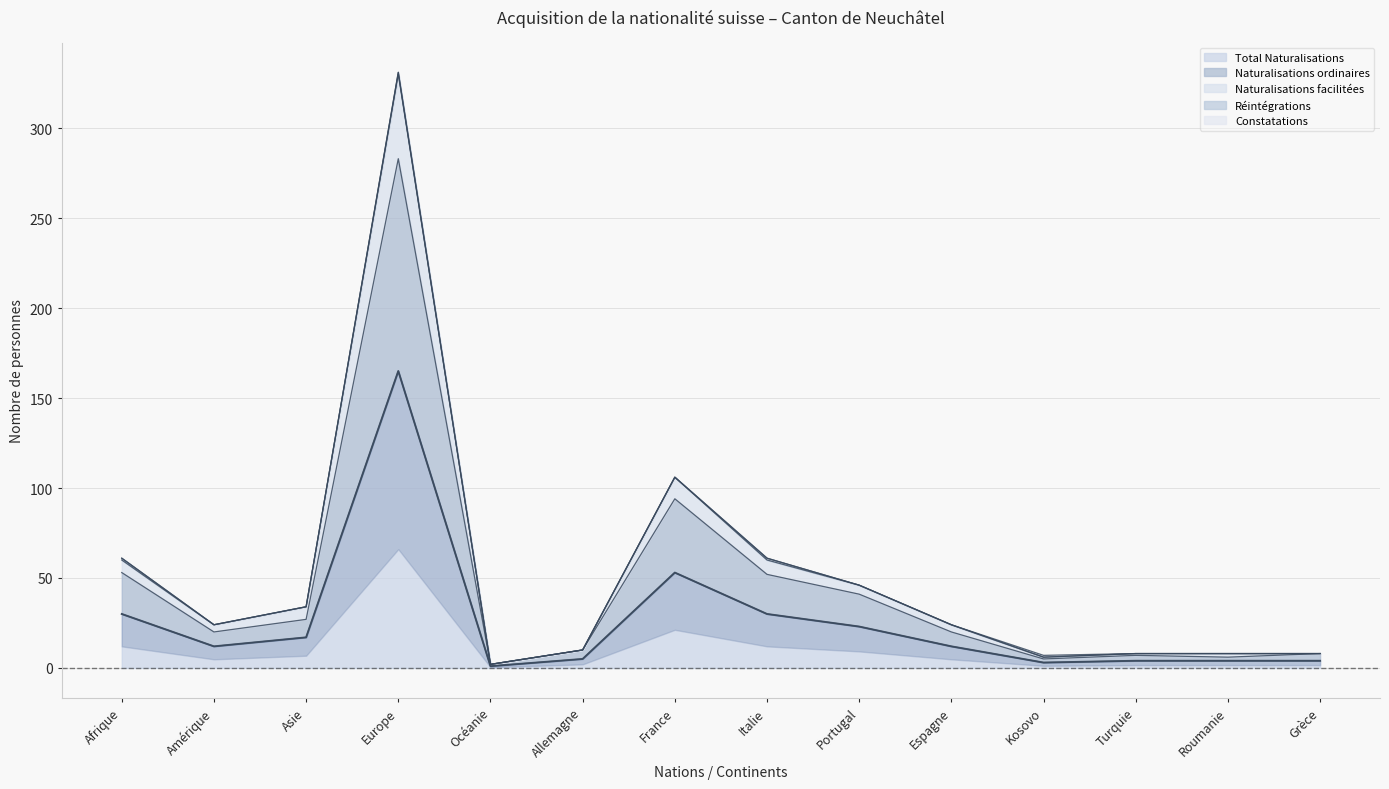

What is the minimum value shown in the chart?

1